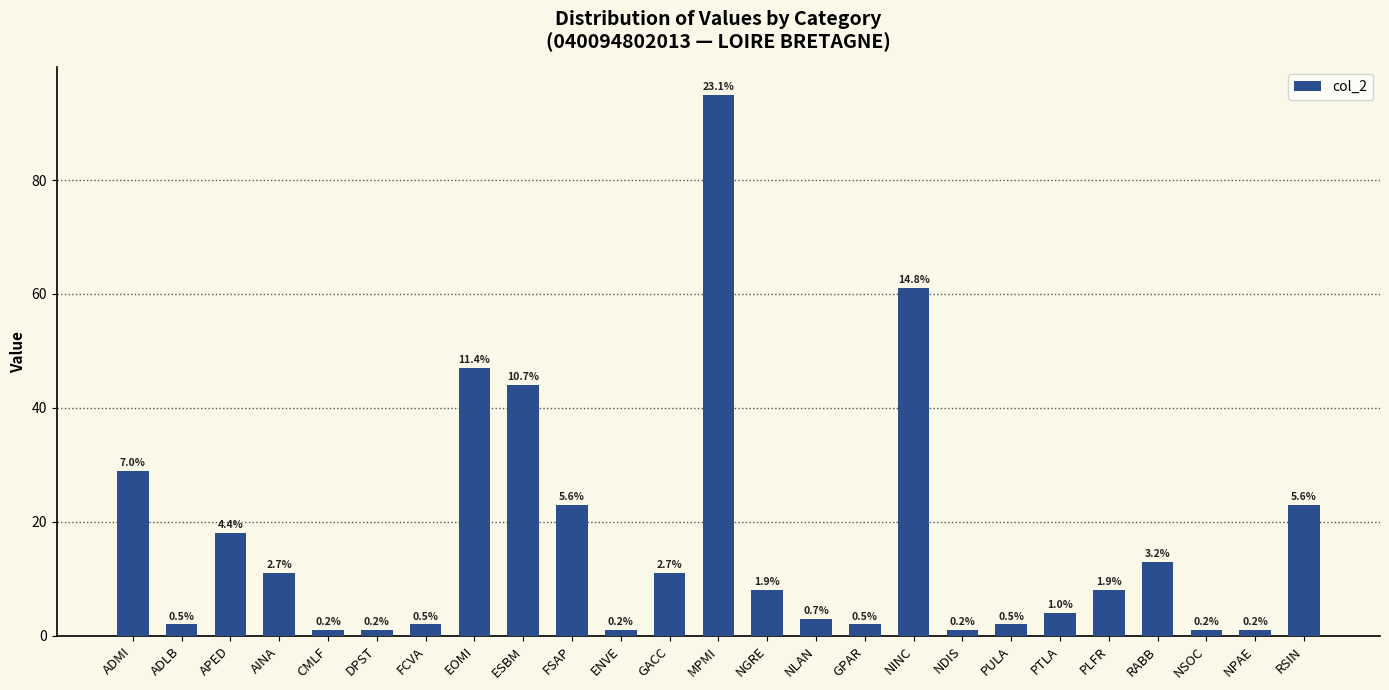

Are the bars grouped side by side (vs. stacked)?

No